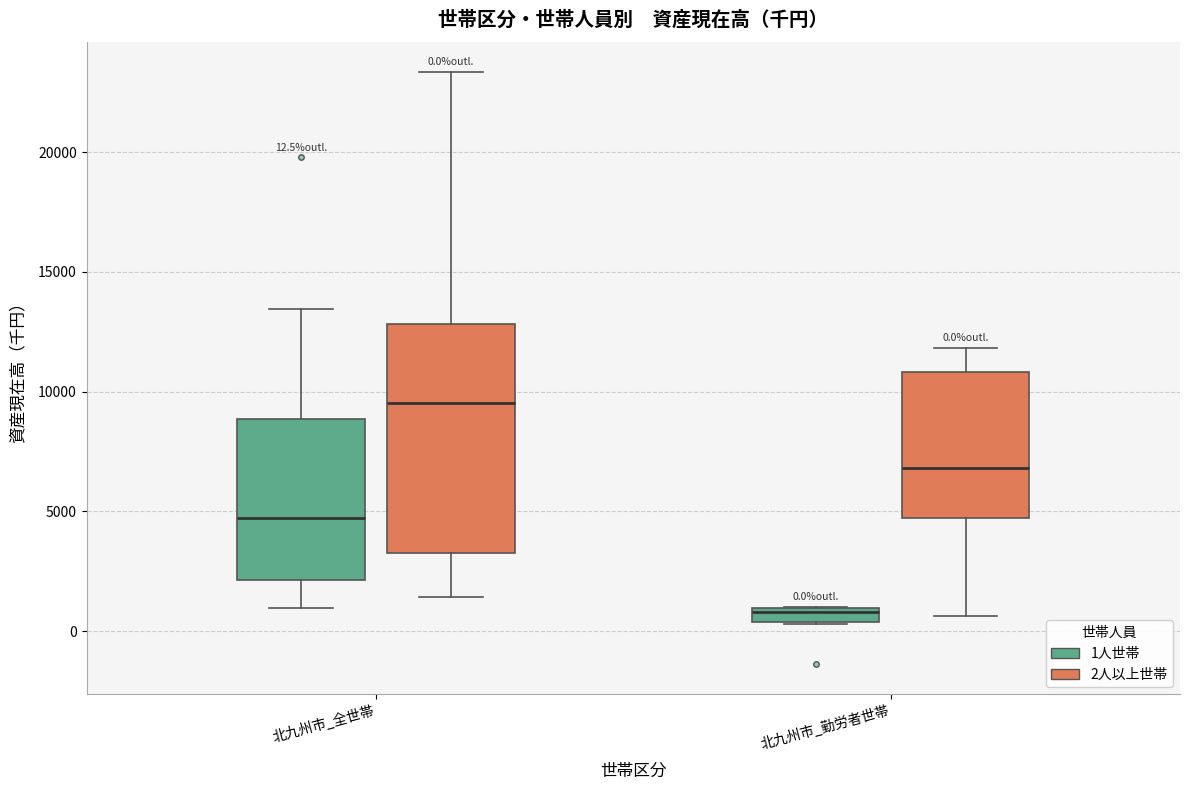

Comparing the boxes themselves (not the whiskers), which one is the tallest?

北九州市_全世帯 (2人以上世帯)